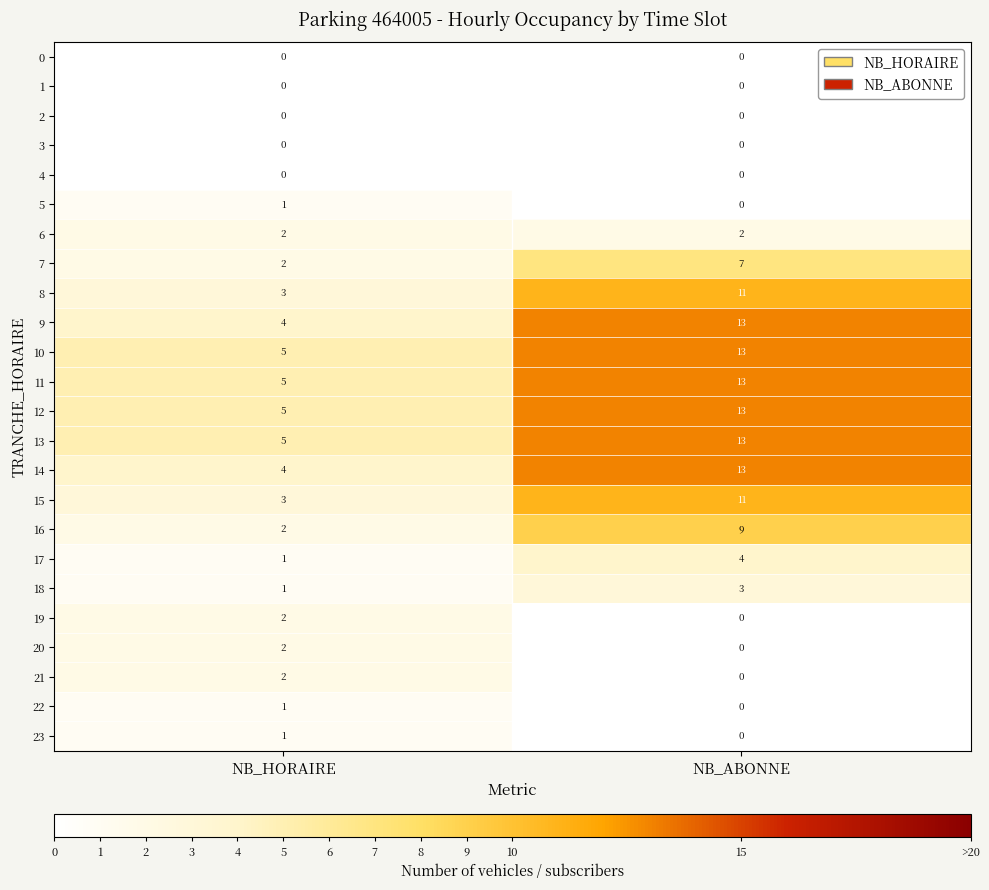

What is the total value across all series at NB_HORAIRE?

51